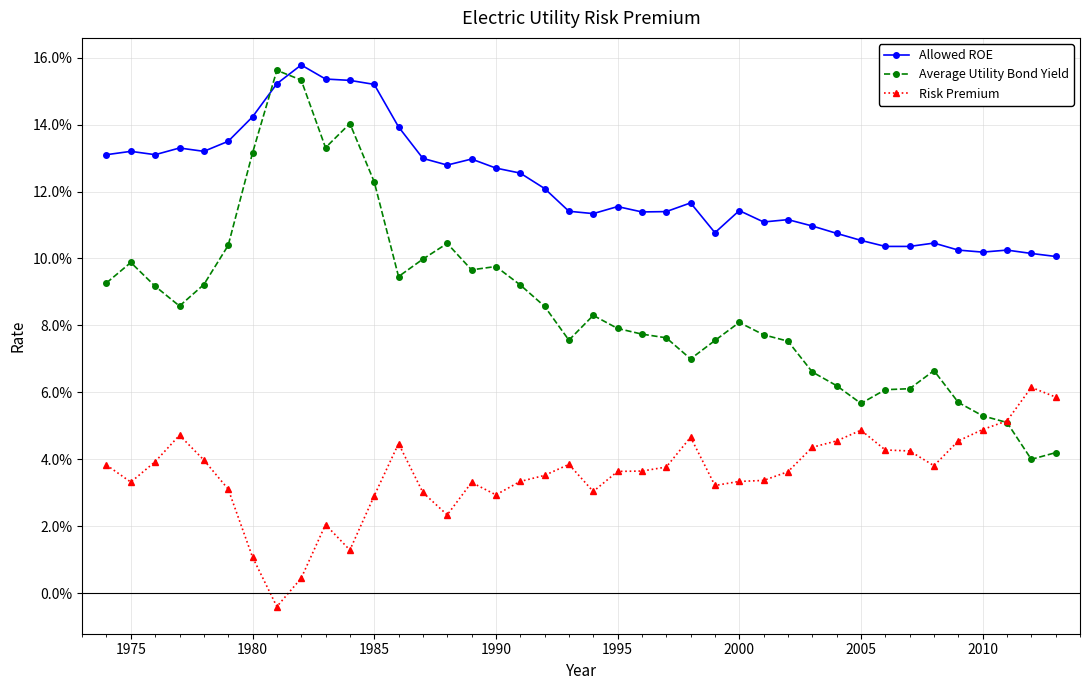

Which series has the widest spread of values?

Average Utility Bond Yield